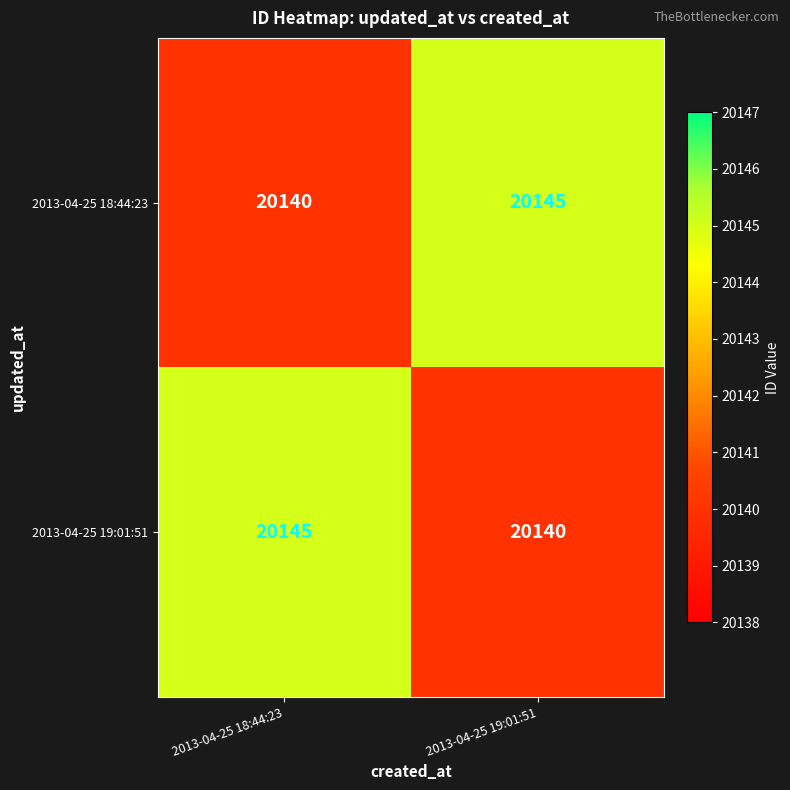

The 2013-04-25 19:01:51 series shows 20140 at 2013-04-25 19:01:51. True or false?

True